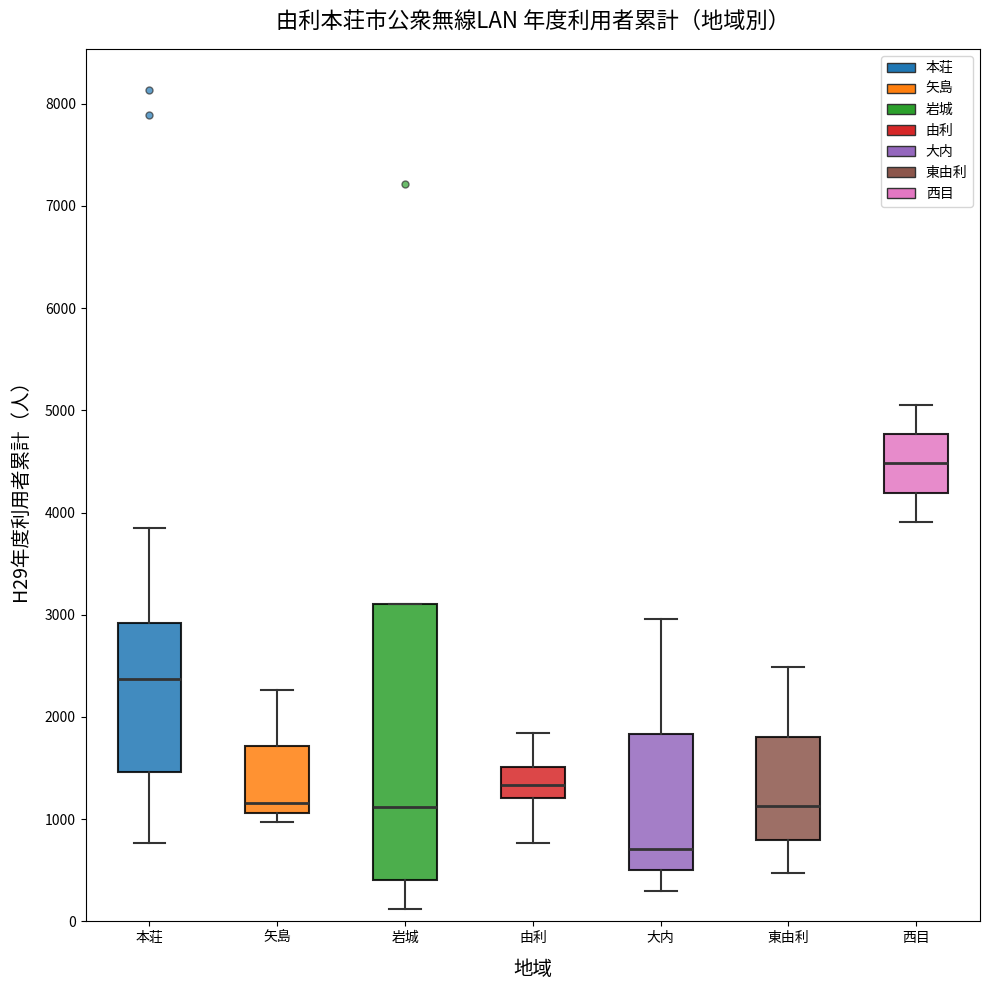

Reading left to right, read every box against the y-axis: the position of its median line, the range the box covers, and the ends of its whiskers. The values are not printed on the chart, so give them approximately, as read against the axis.

本荘: median 2400, box 1500 to 2900, whiskers 800 to 3900
矢島: median 1200, box 1100 to 1700, whiskers 1000 to 2300
岩城: median 1100, box 400 to 3100, whiskers 100 to 3100
由利: median 1300, box 1200 to 1500, whiskers 800 to 1800
大内: median 700, box 500 to 1800, whiskers 300 to 3000
東由利: median 1100, box 800 to 1800, whiskers 500 to 2500
西目: median 4500, box 4200 to 4800, whiskers 3900 to 5100